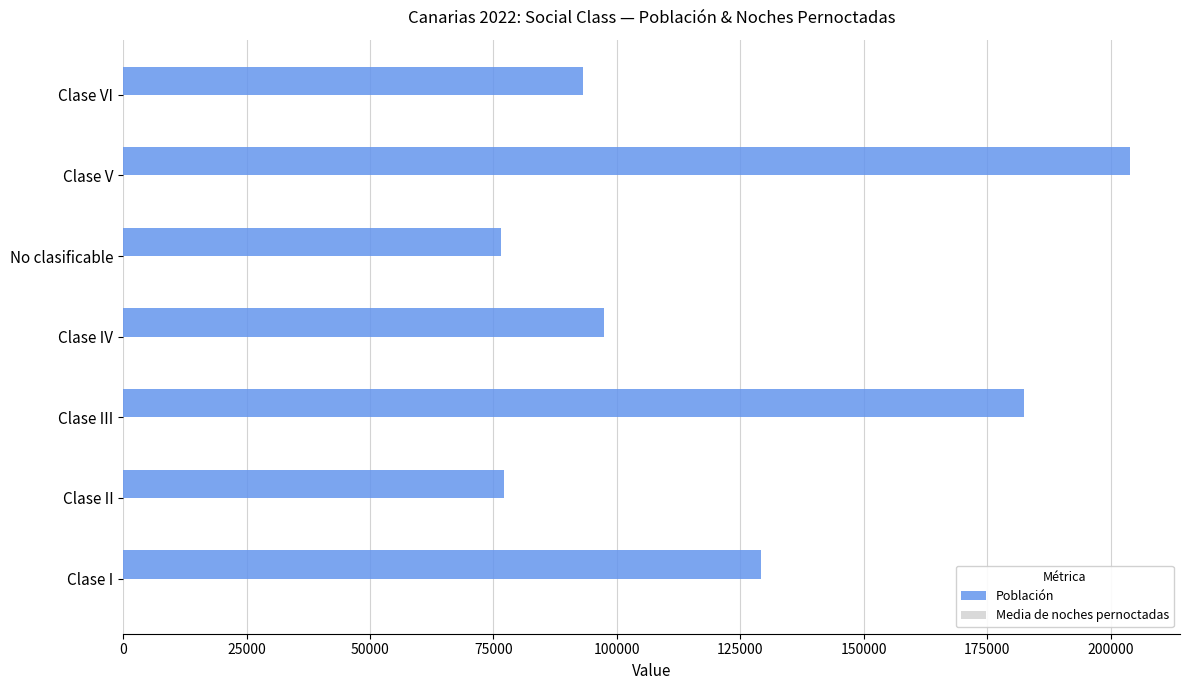

Is it true that Población equals 16427.8 at No clasificable?

False